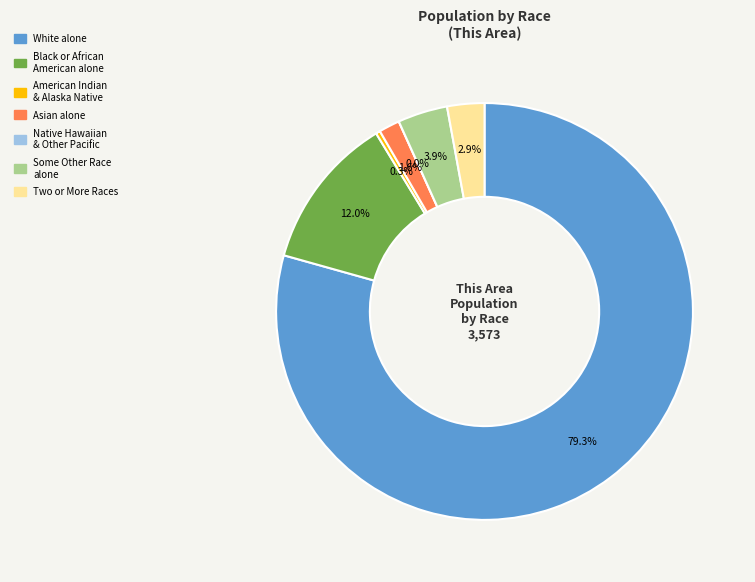

Which category has the biggest portion of the pie?

White alone